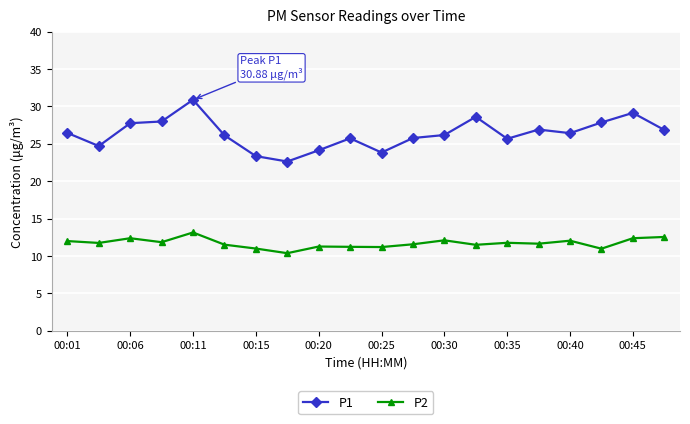

Is this an area chart (filled region under the line)?

No